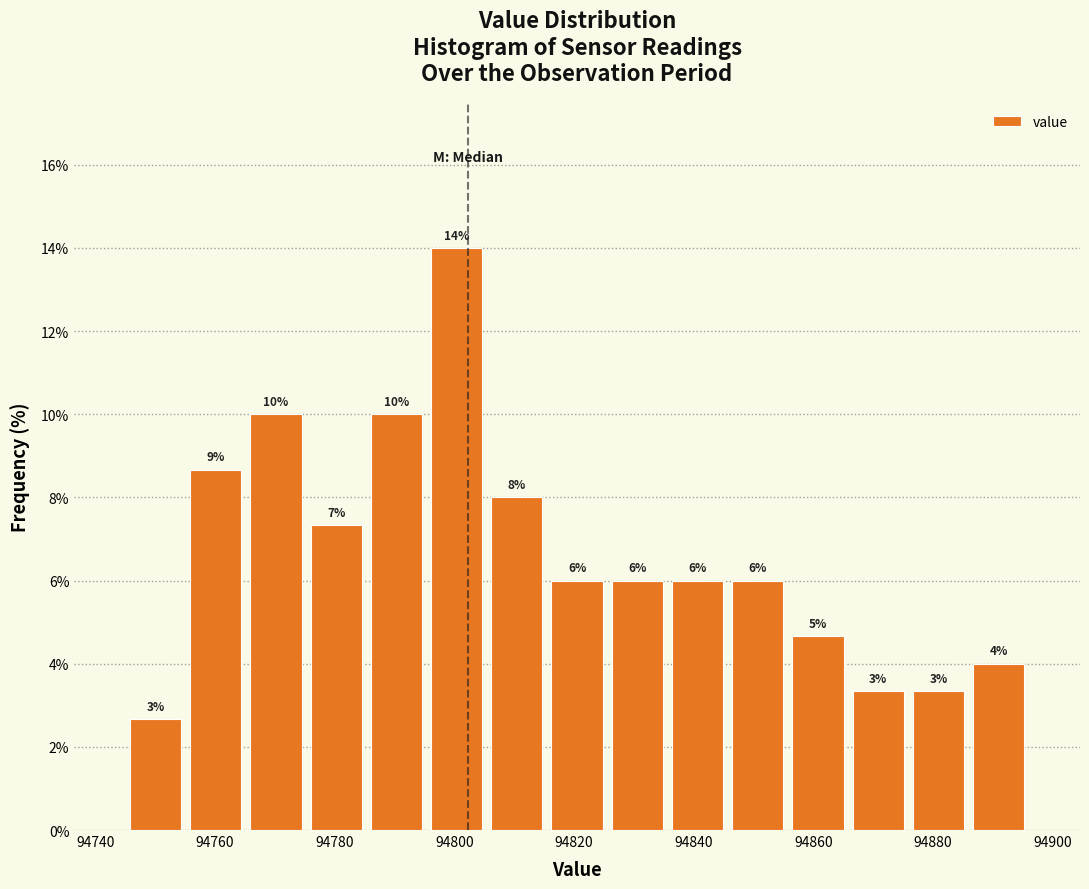

Over which range of the x-axis is the bar tallest?

94796 to 94806